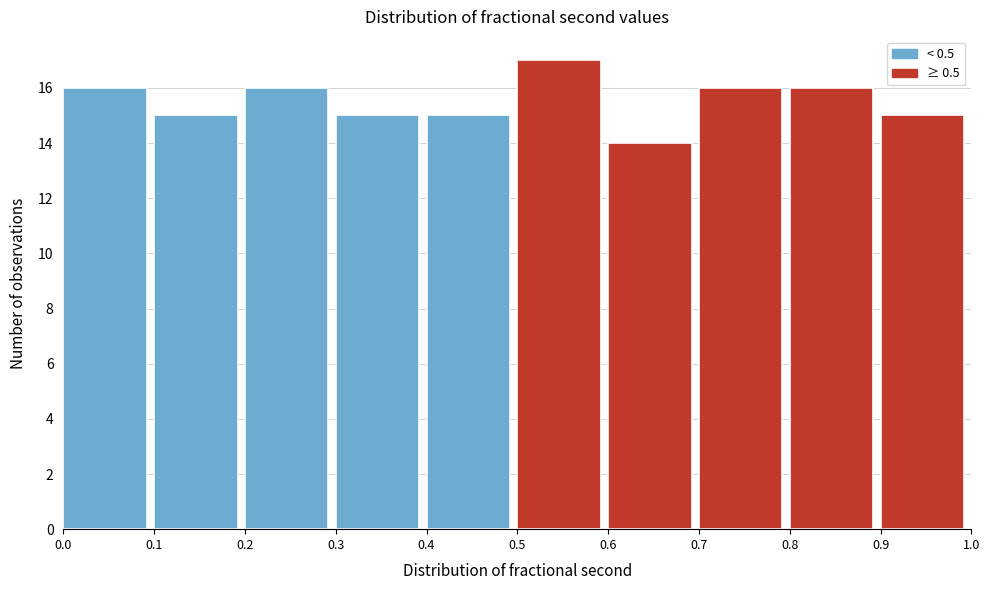

What is the height of the bar covering 0.5 to 0.6 on the x-axis? The values are not printed on the chart, so give them approximately, as read against the axis.

17